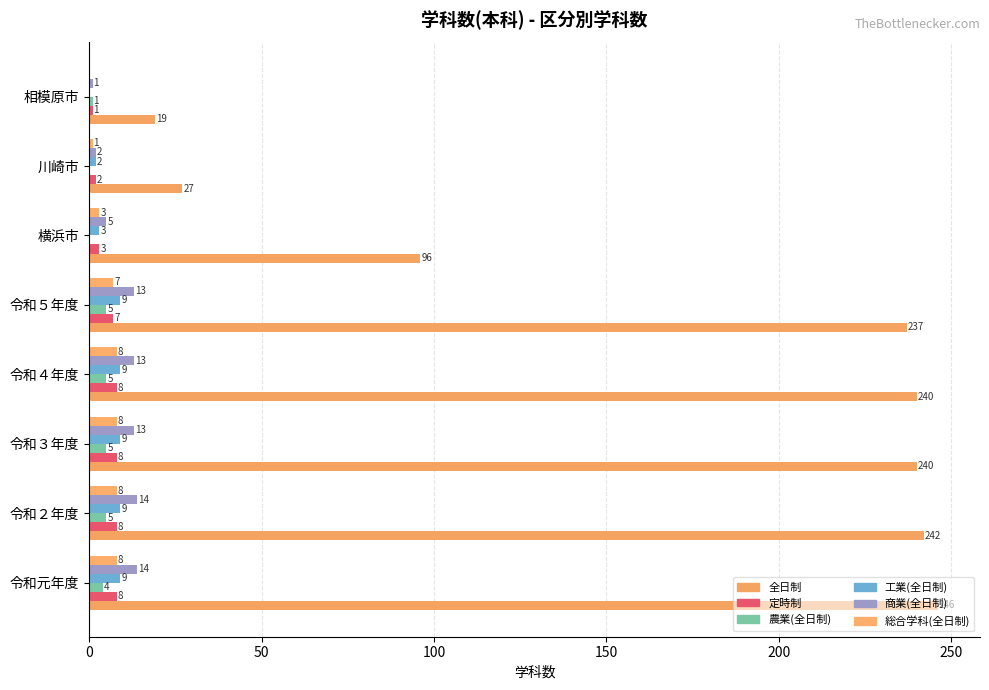

Count the number of categories in the chart.

8